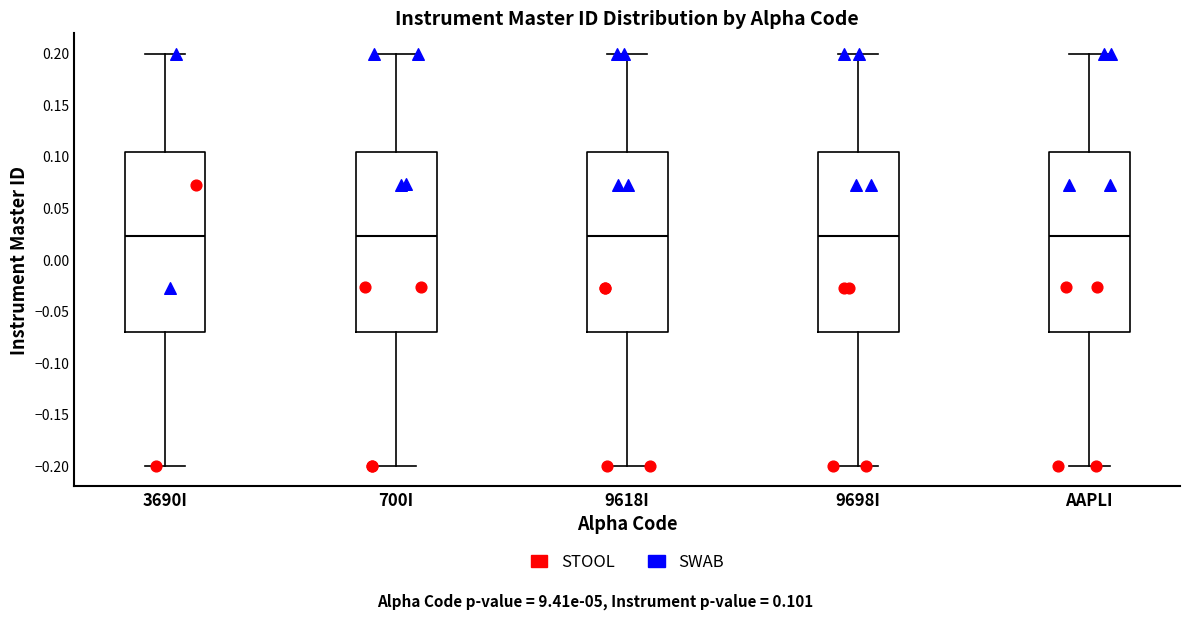

Reading left to right, transcribe this box plot: for each box, give where its median line is, the range the box spans, and where its two whiskers end, as read against the y-axis. The values are not printed on the chart, so give them approximately, as read against the axis.

3690I: median 0.025, box -0.070 to 0.105, whiskers -0.200 to 0.200
700I: median 0.025, box -0.070 to 0.105, whiskers -0.200 to 0.200
9618I: median 0.025, box -0.070 to 0.105, whiskers -0.200 to 0.200
9698I: median 0.025, box -0.070 to 0.105, whiskers -0.200 to 0.200
AAPLI: median 0.025, box -0.070 to 0.105, whiskers -0.200 to 0.200